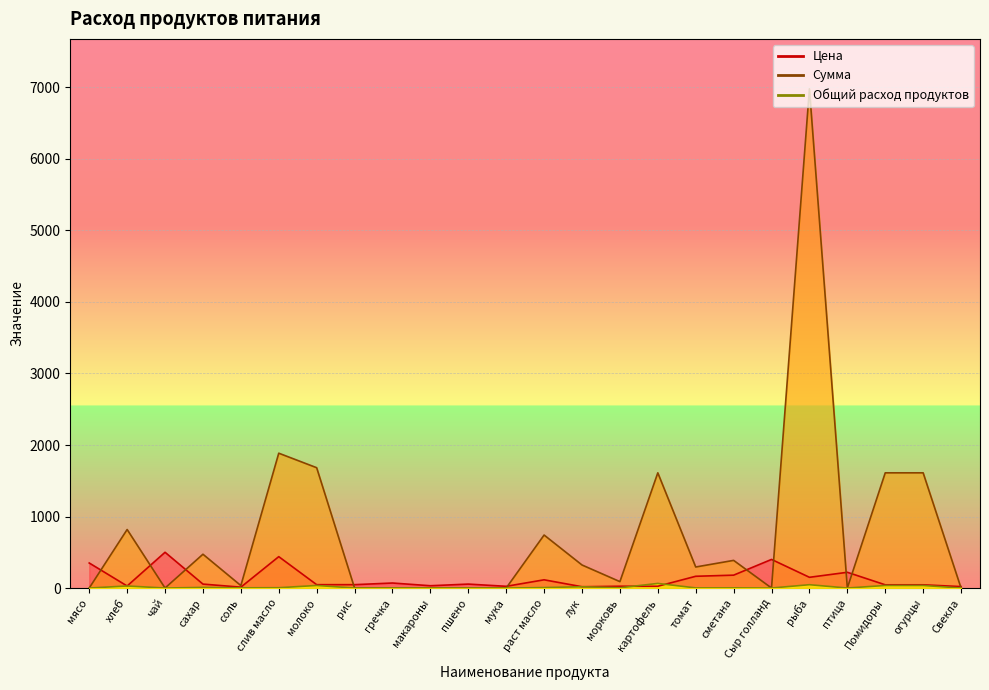

How many lines are shown in the chart?

3